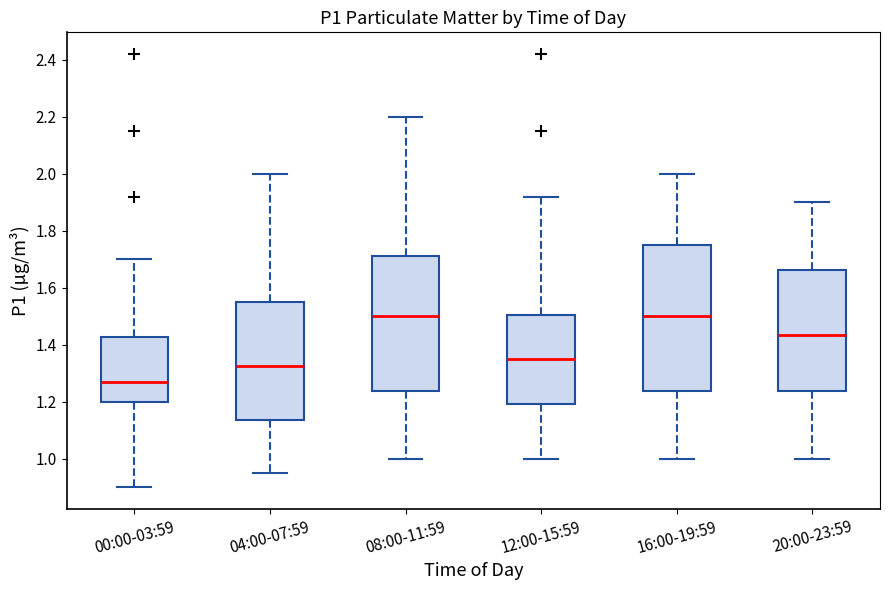

Reading left to right, transcribe this box plot: for each box, give where its median line is, the range the box spans, and where its two whiskers end, as read against the y-axis. The values are not printed on the chart, so give them approximately, as read against the axis.

00:00-03:59: median 1.28, box 1.20 to 1.42, whiskers 0.90 to 1.70
04:00-07:59: median 1.32, box 1.14 to 1.56, whiskers 0.96 to 2.00
08:00-11:59: median 1.50, box 1.24 to 1.72, whiskers 1.00 to 2.20
12:00-15:59: median 1.36, box 1.20 to 1.50, whiskers 1.00 to 1.92
16:00-19:59: median 1.50, box 1.24 to 1.76, whiskers 1.00 to 2.00
20:00-23:59: median 1.44, box 1.24 to 1.66, whiskers 1.00 to 1.90